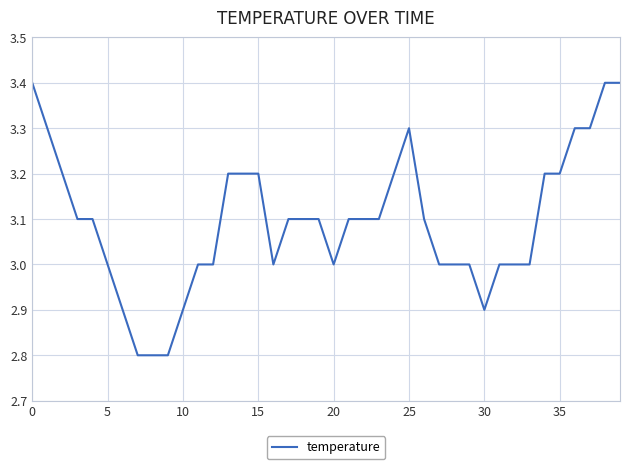

How many values are between 3 and 4?

34